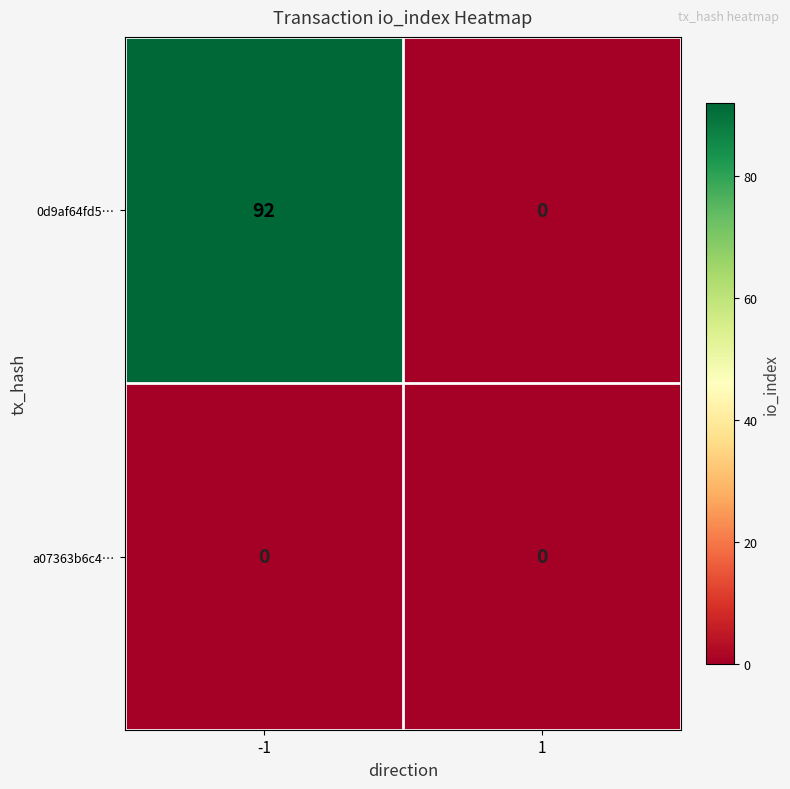

List the series in order of their peak value, highest first.

0d9af64fd5…, a07363b6c4…